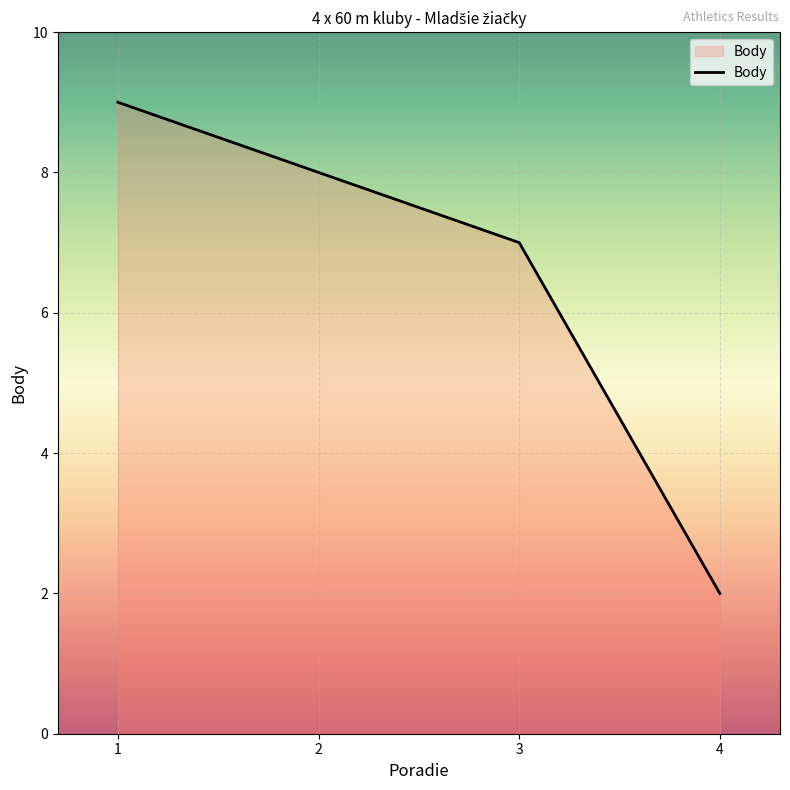

Which label corresponds to the smallest value in the chart?

4